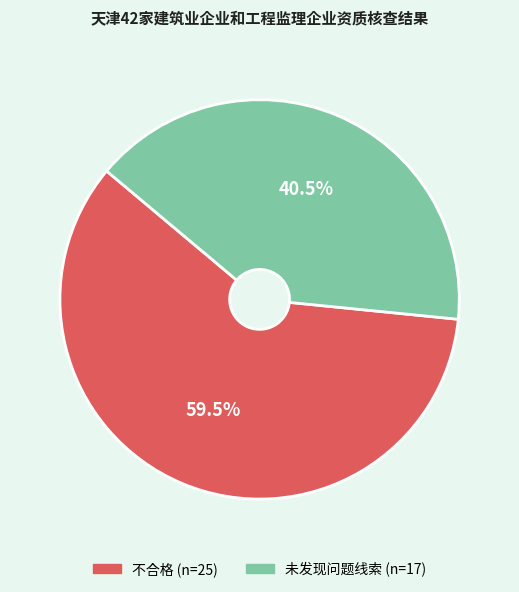

To the nearest percent, what is the average slice percentage?

50%